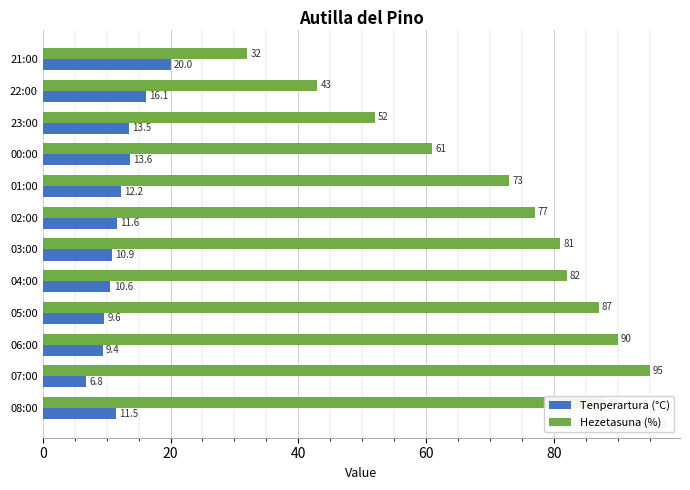

Read the Tenperartura (°C) value at 23:00.

13.5